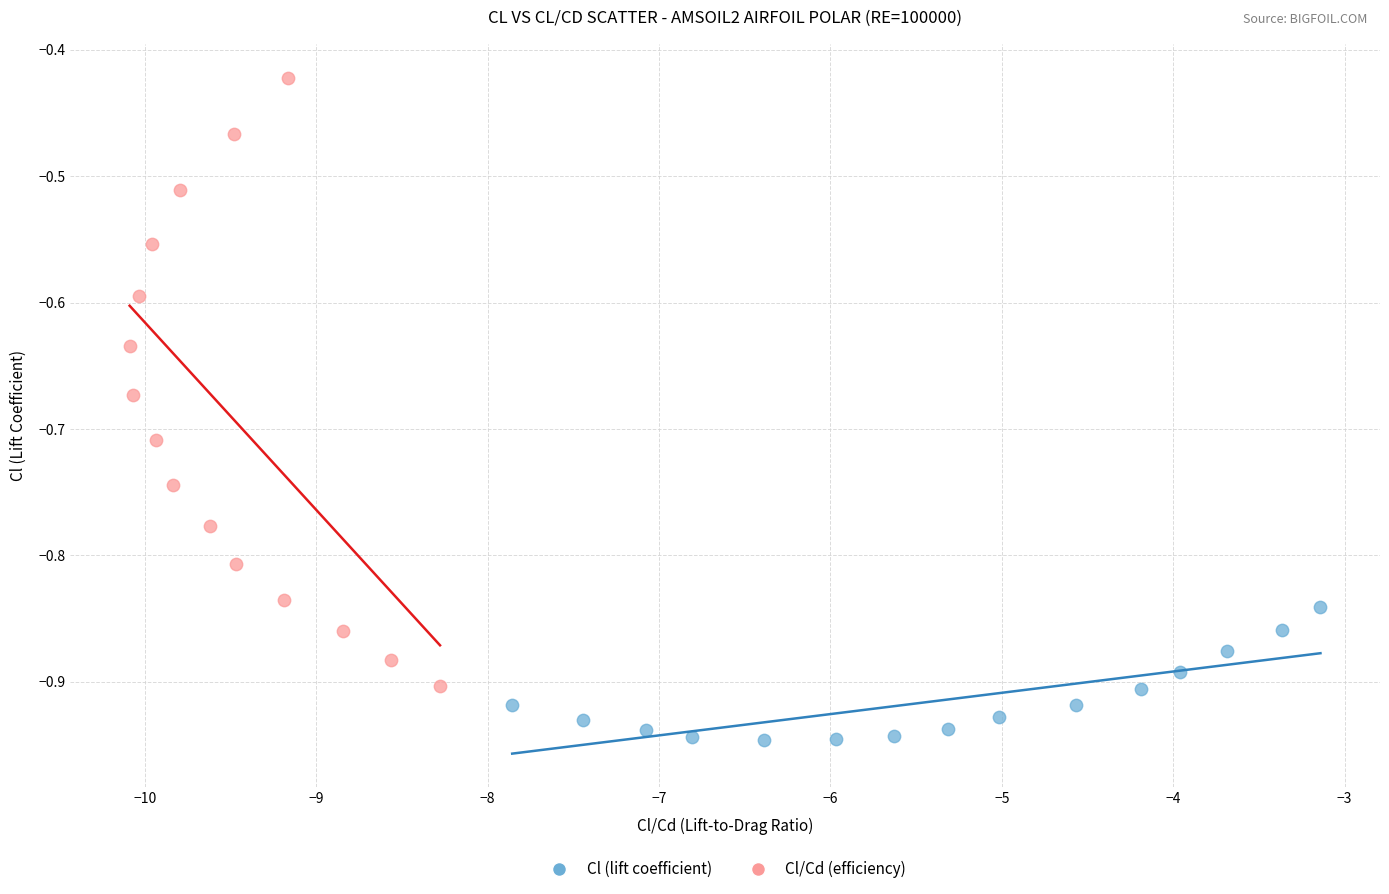

Which series reaches the maximum Y coordinate?

Cl/Cd (efficiency)